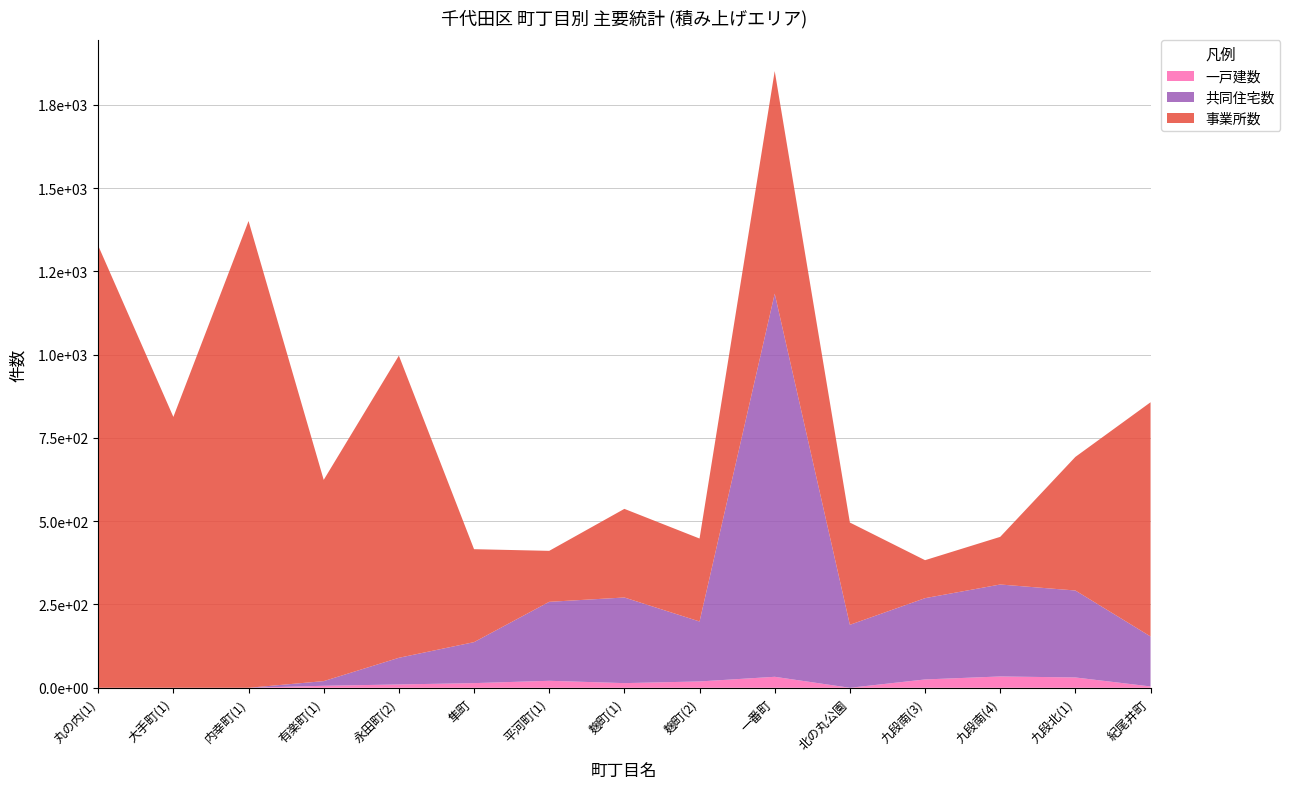

Reading left to right, what are all the values shown in this chart?

事業所数: 丸の内(1)=1327	大手町(1)=813	内幸町(1)=1401	有楽町(1)=604	永田町(2)=907	隼町=279	平河町(1)=153	麹町(1)=266	麹町(2)=249	一番町=668	北の丸公園=307	九段南(3)=114	九段南(4)=143	九段北(1)=401	紀尾井町=703
共同住宅数: 丸の内(1)=0	大手町(1)=0	内幸町(1)=0	有楽町(1)=14	永田町(2)=80	隼町=123	平河町(1)=237	麹町(1)=257	麹町(2)=180	一番町=1150	北の丸公園=189	九段南(3)=244	九段南(4)=276	九段北(1)=261	紀尾井町=150
一戸建数: 丸の内(1)=0	大手町(1)=0	内幸町(1)=0	有楽町(1)=6	永田町(2)=10	隼町=14	平河町(1)=21	麹町(1)=14	麹町(2)=19	一番町=33	北の丸公園=0	九段南(3)=25	九段南(4)=34	九段北(1)=31	紀尾井町=4